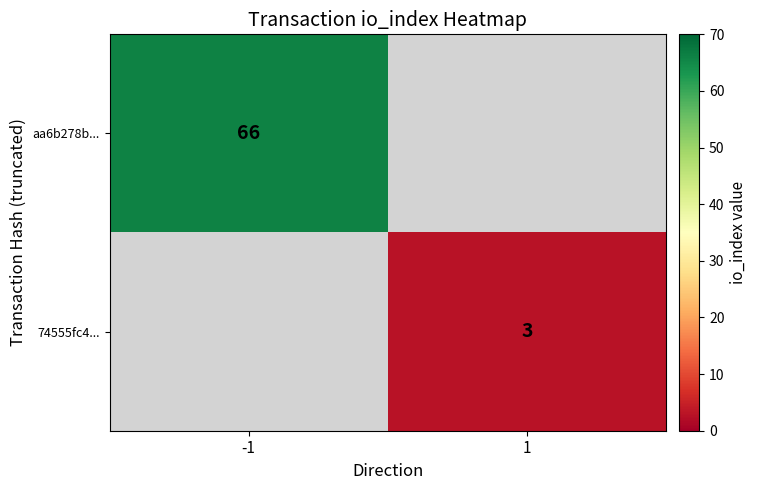

Is it true that aa6b278b... equals 102 at -1?

False